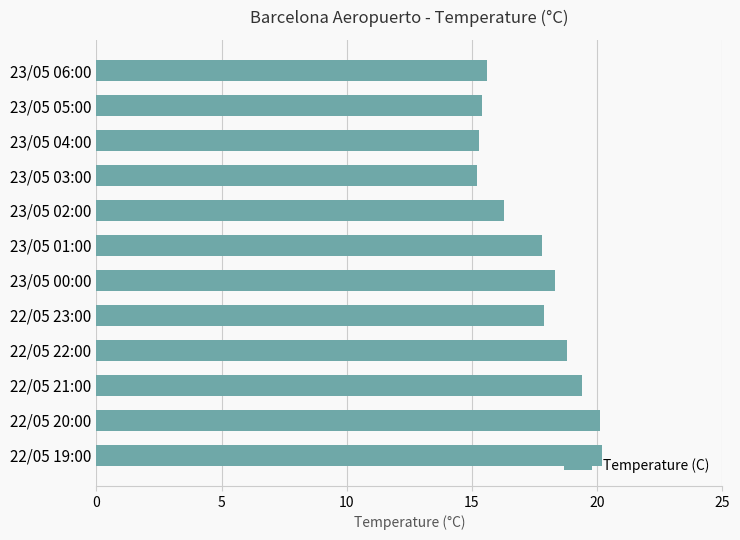

What is the ratio of the value at 22/05 23:00 to the value at 23/05 04:00?

1.2